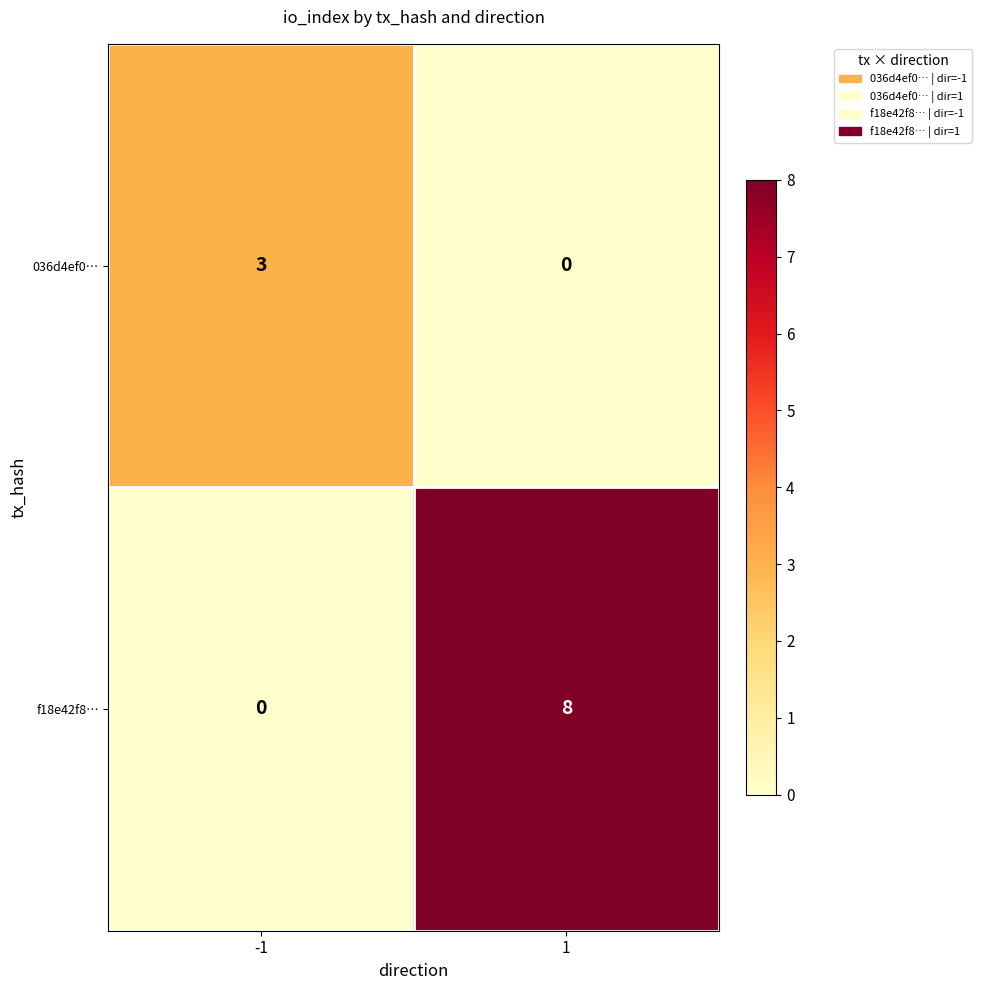

Count the number of data series in this chart.

2